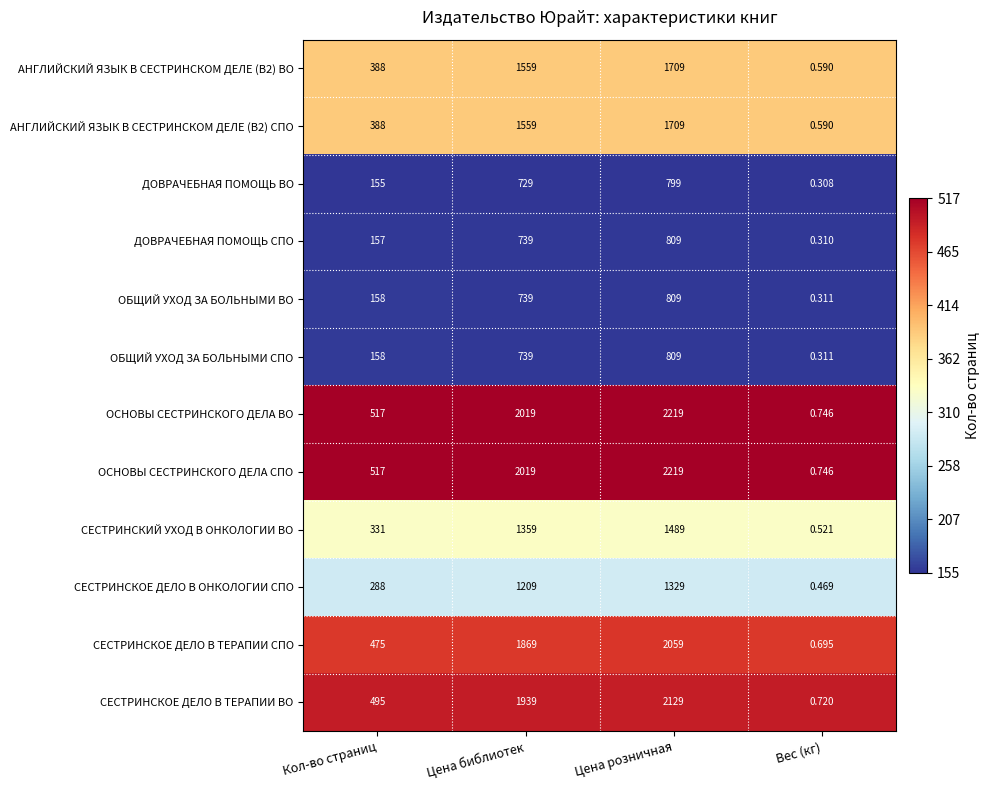

List the labels in order of ОСНОВЫ СЕСТРИНСКОГО ДЕЛА ВО value, largest first.

Цена розничная, Цена библиотек, Кол-во страниц, Вес (кг)